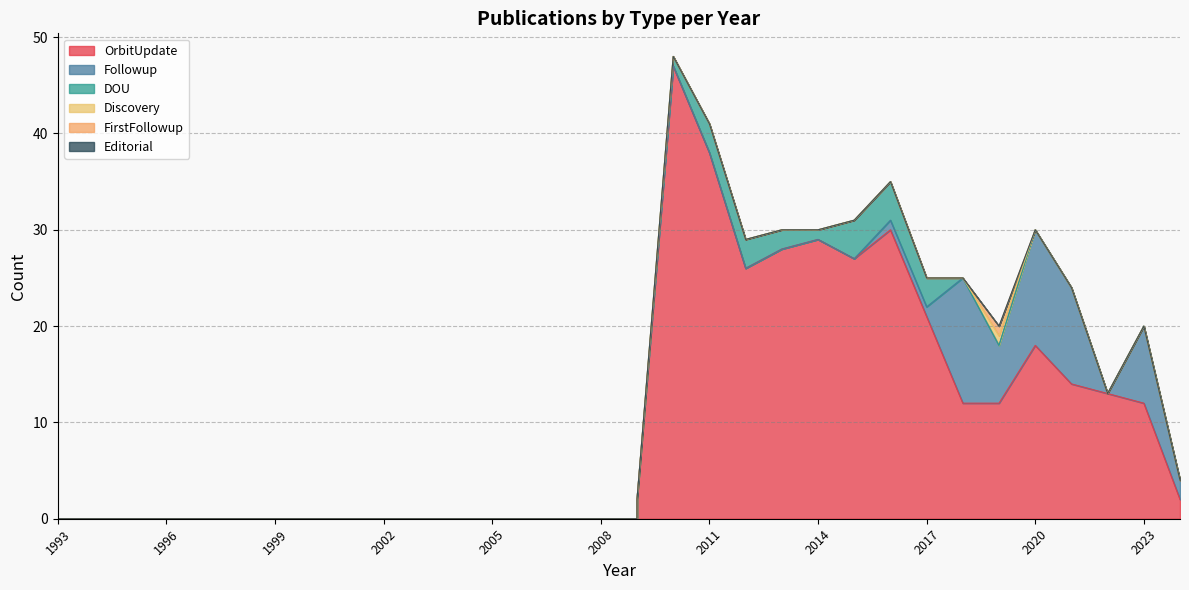

What is the spread (max minus min) of values at 2016?

30